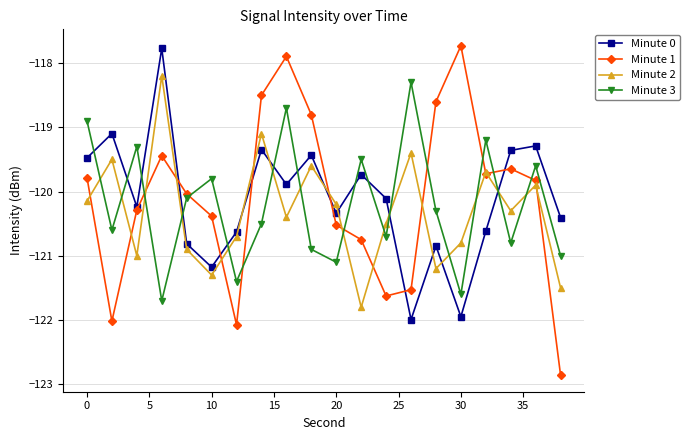

What is the average value of the Minute 1 series?

-120.1